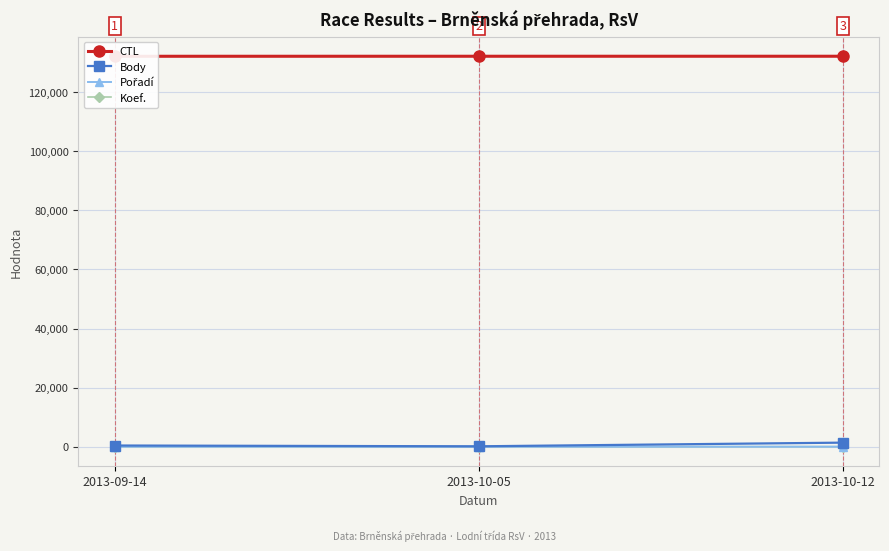

Which category has the highest value across all series?

2013-10-12